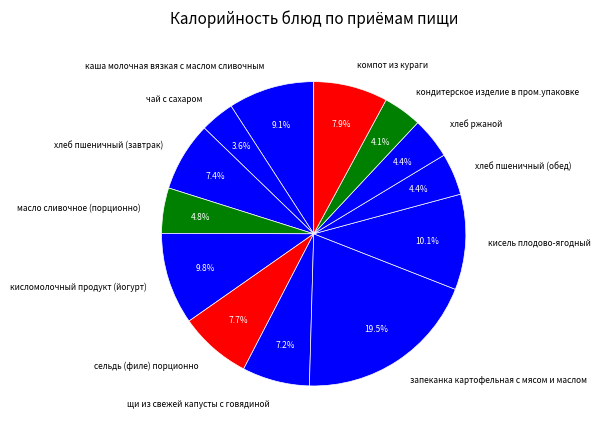

What percentage is the хлеб пшеничный (обед) slice, to the nearest percent?

4%